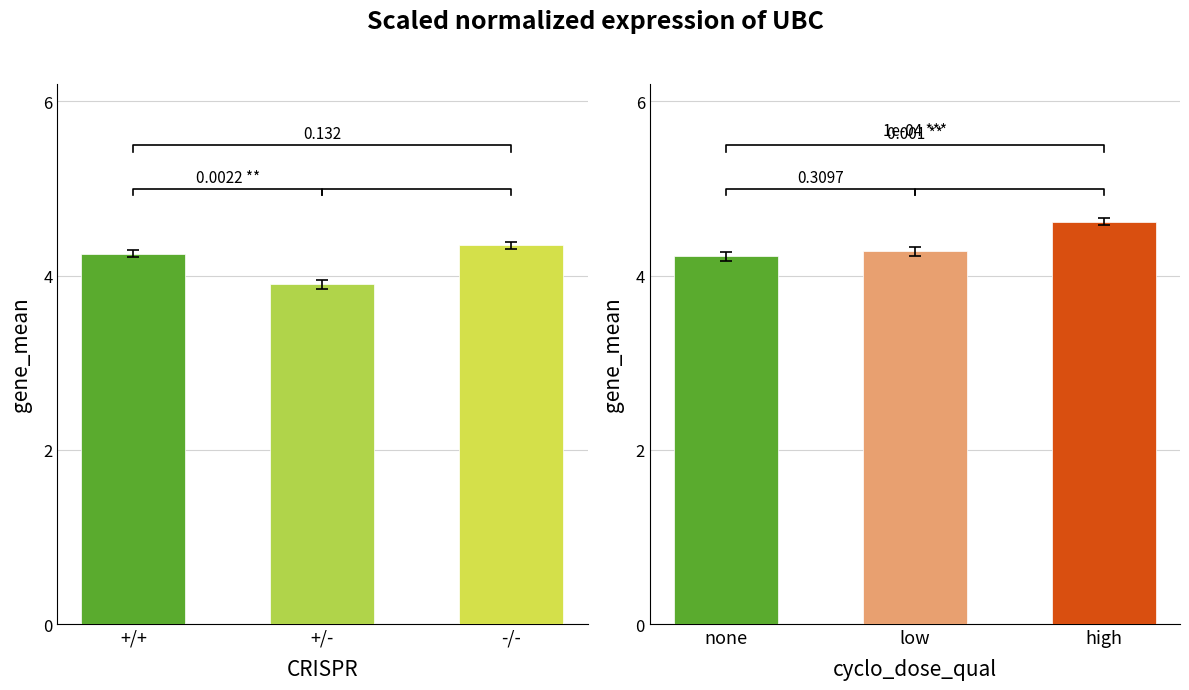

Reading right to left, what are all the values shown in this chart?

CRISPR: 4.3	3.9	4.2
cyclo_dose_qual: 4.6	4.3	4.2